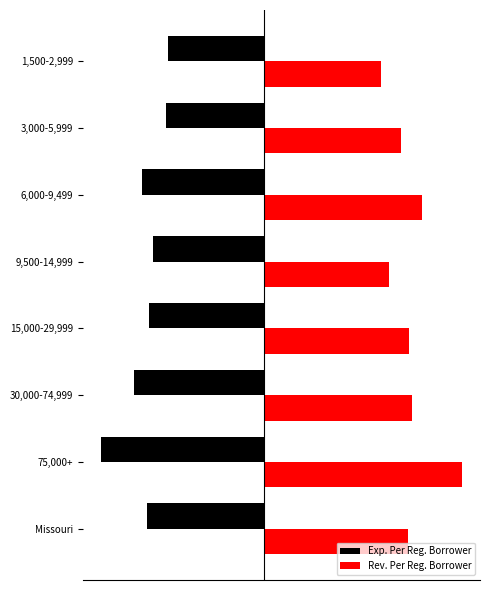

List the series in order of their peak value, lowest first.

Exp. Per Reg. Borrower, Rev. Per Reg. Borrower